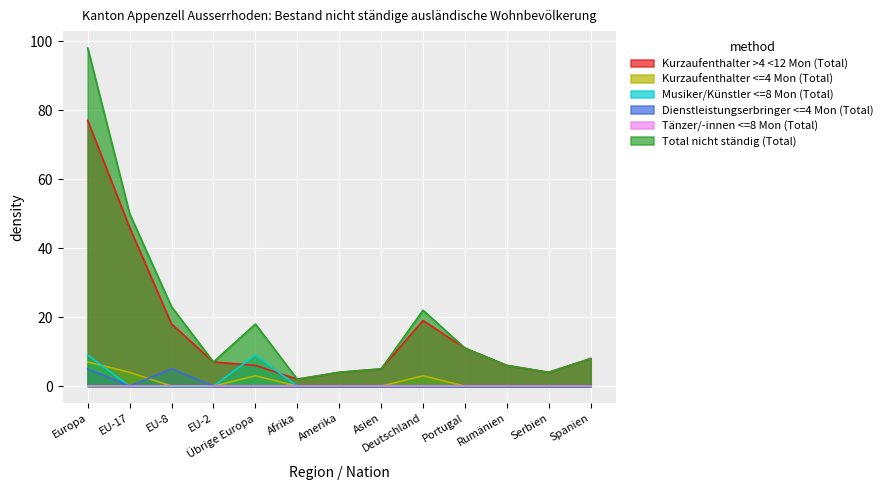

Is the value of Total nicht ständig (Total) at Europa greater than the value of Kurzaufenthalter <=4 Mon (Total) at Europa?

Yes